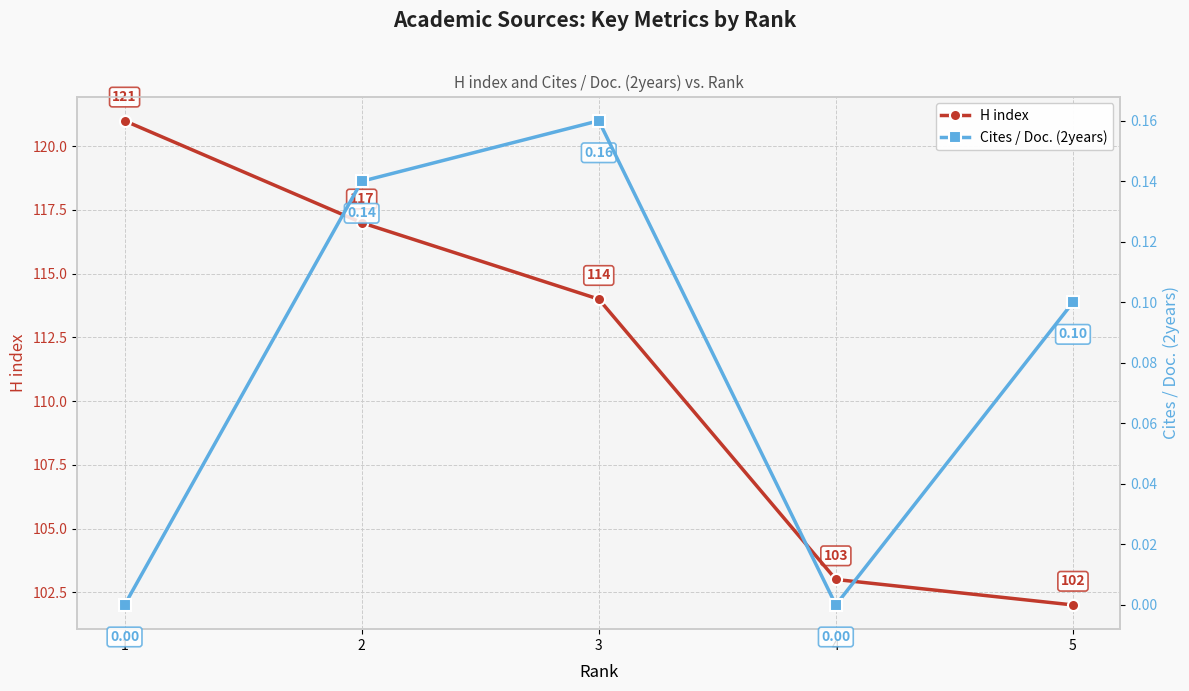

What is the value of the H index point at the 3rd from the left?

114